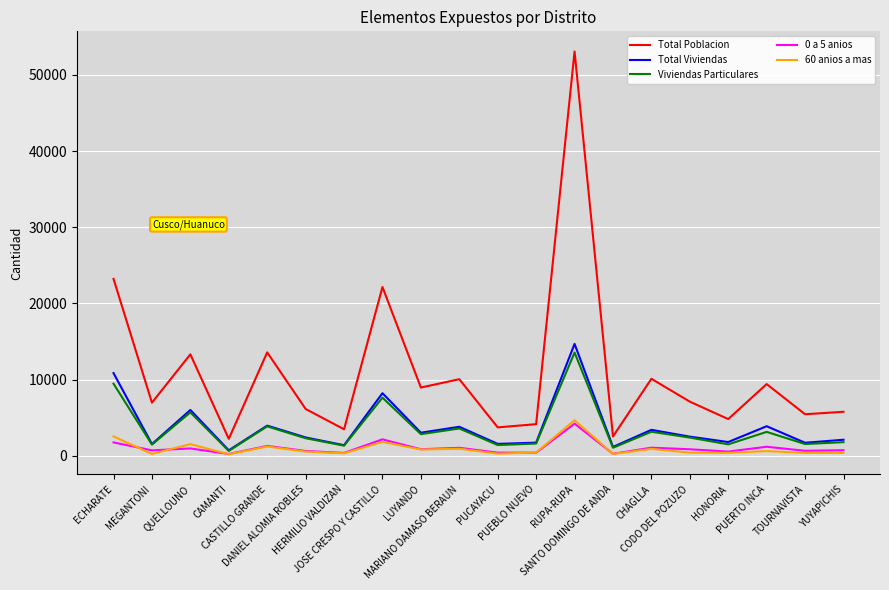

What is the difference between the highest and lowest values at RUPA-RUPA?

48856